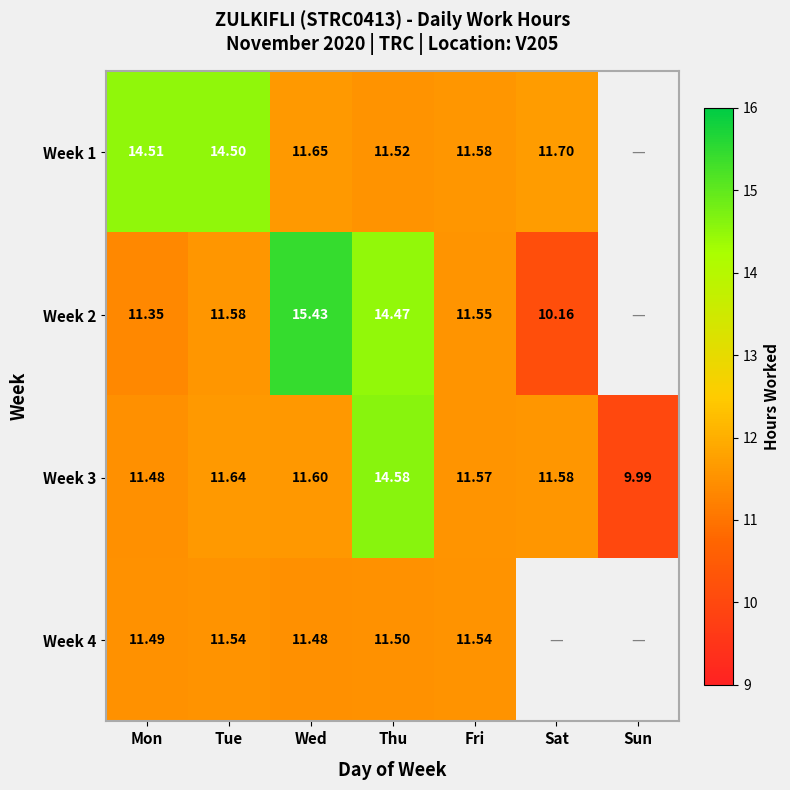

Where does the Week 3 series first go above 11?

Mon